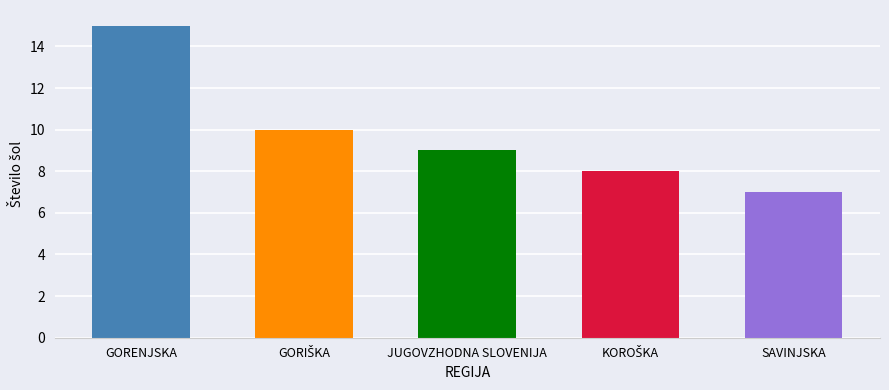

Reading left to right, what are all the values shown in this chart?

15	10	9	8	7